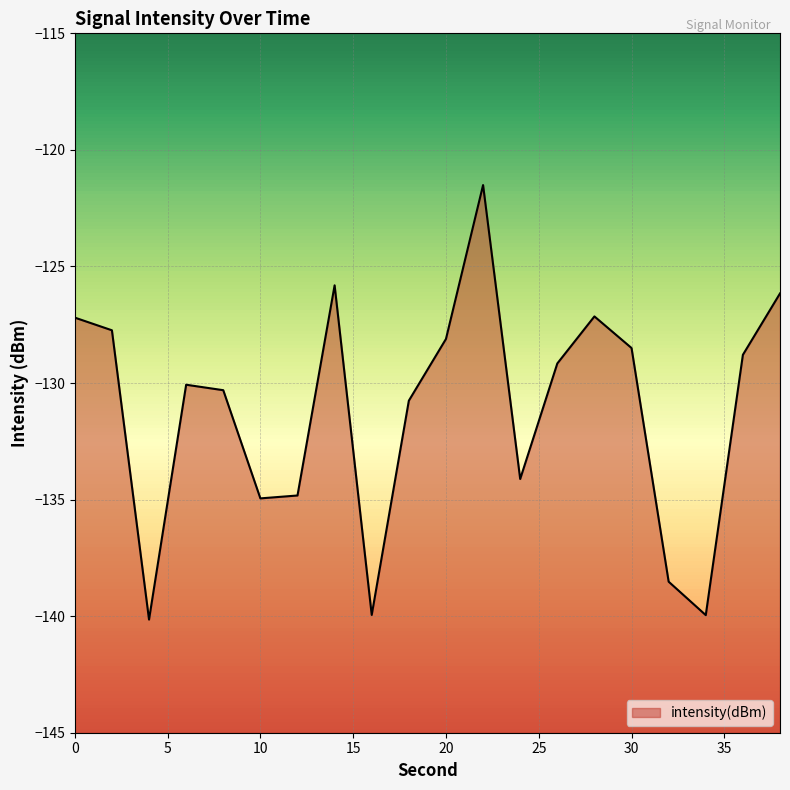

What is the value of the 10th point from the left?

-130.8